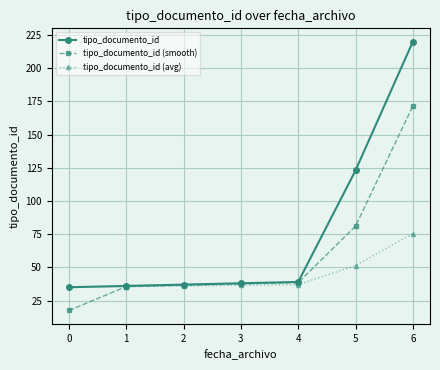

What is the maximum value shown in the chart?

220.0